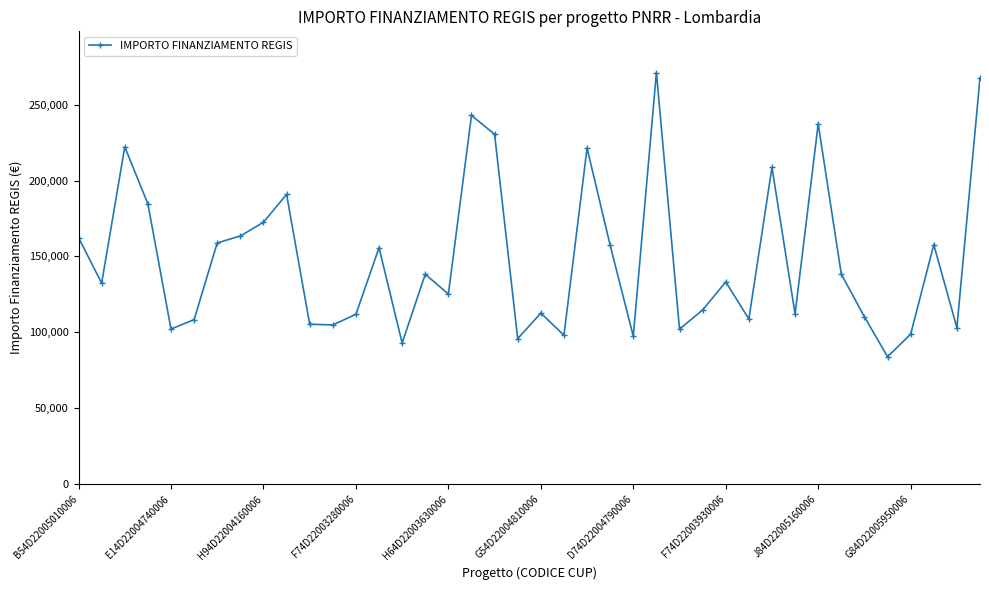

True or false: the data has more than 1 interior local peaks.

True